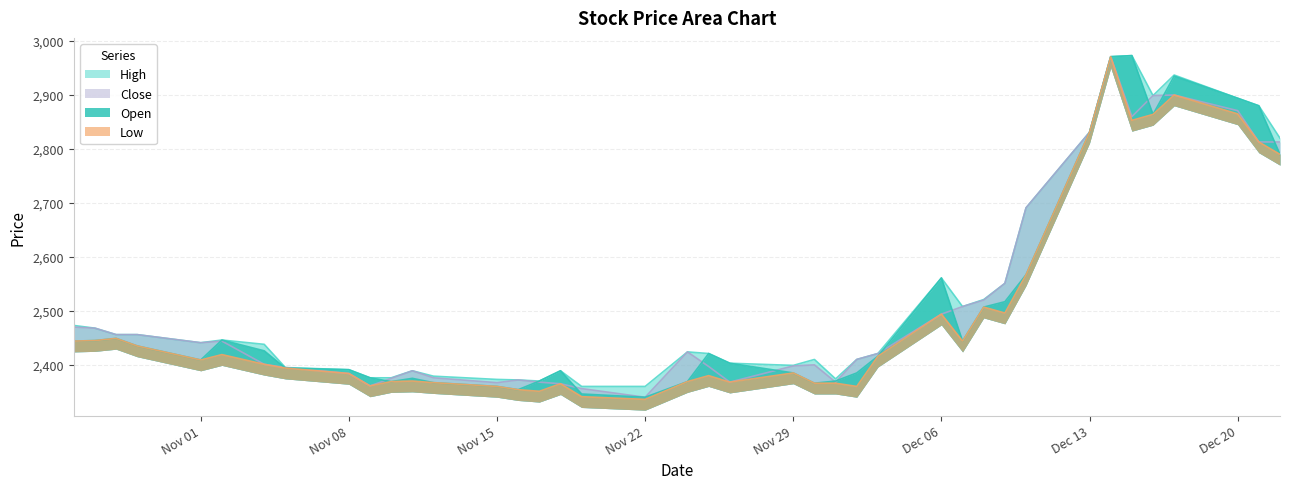

Where is Low nearest to the value 2653?

2004/12/10